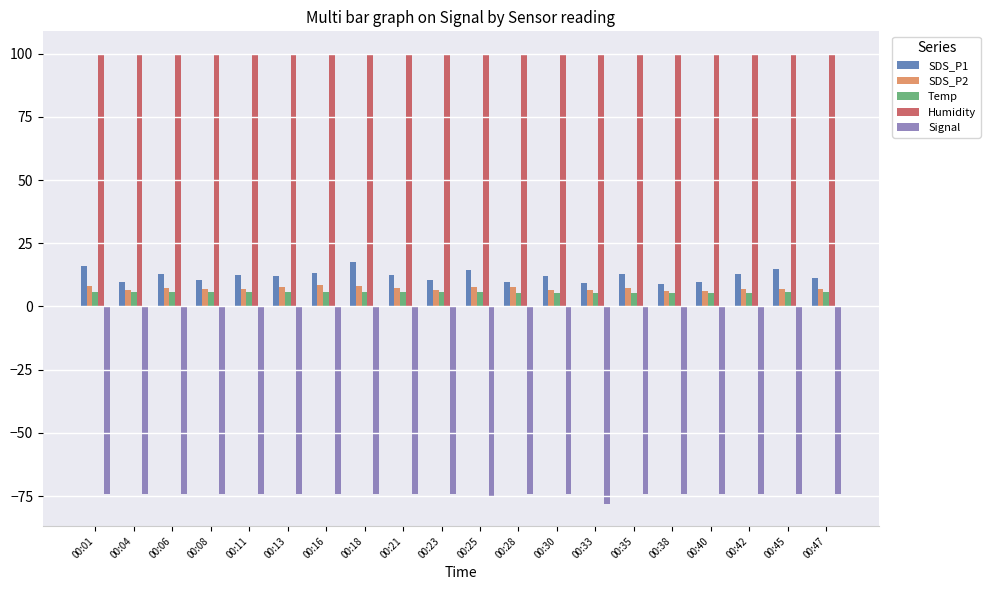

What is the difference between the highest and lowest values at 00:38?

173.9